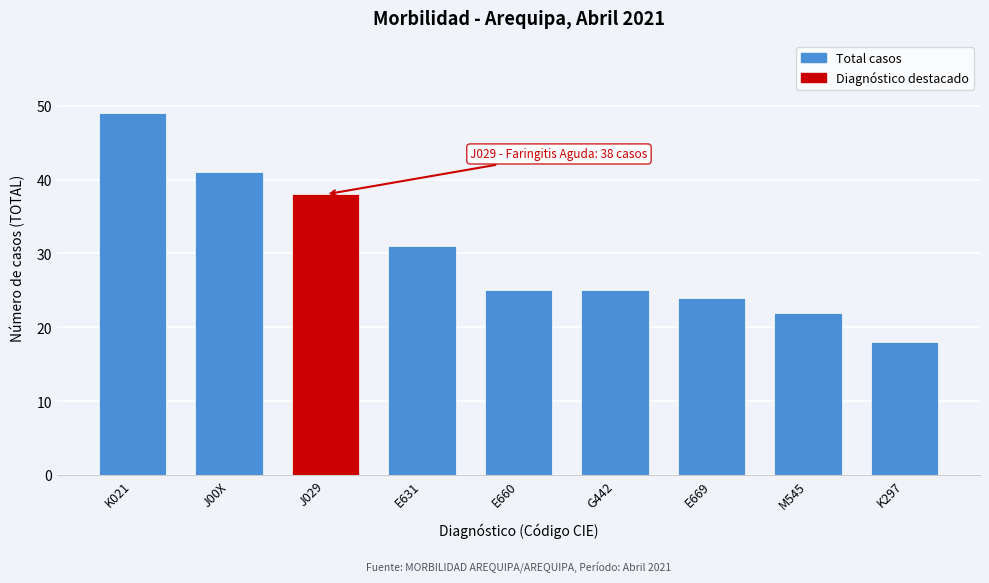

Reading left to right, extract all data points from this chart.

K021=49	J00X=41	J029=38	E631=31	E660=25	G442=25	E669=24	M545=22	K297=18